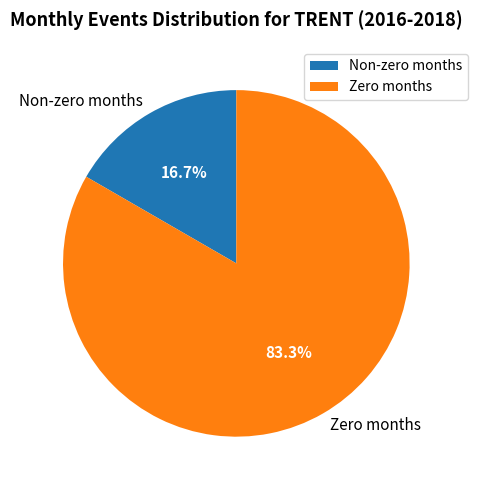

What is the largest slice in the pie chart?

Zero months